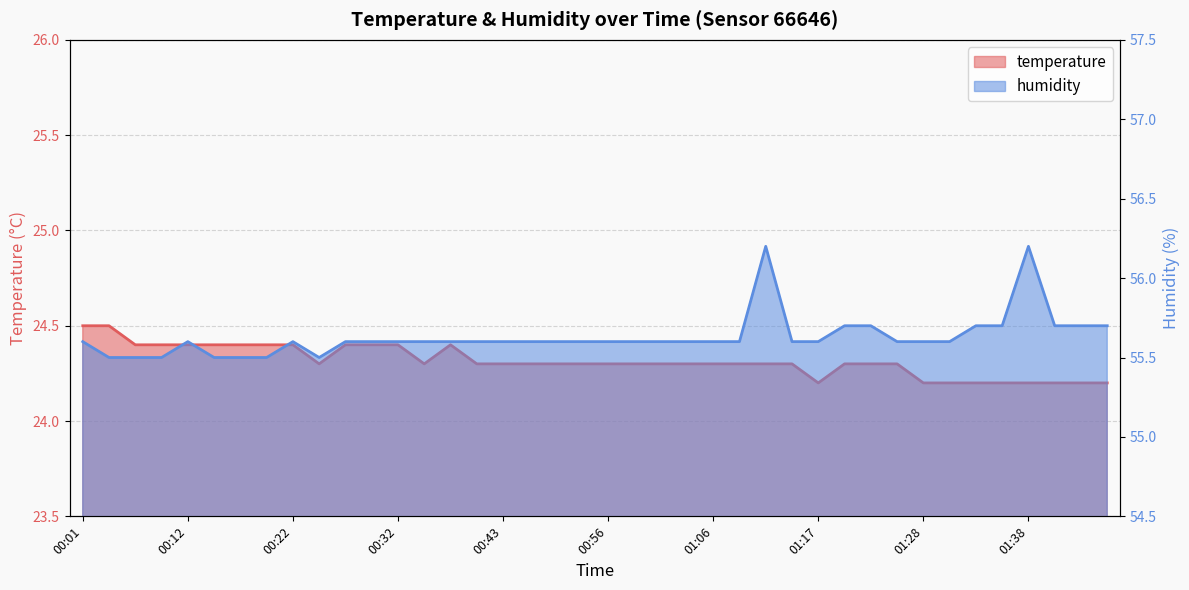

At which category does the chart reach its peak across all series?

01:11